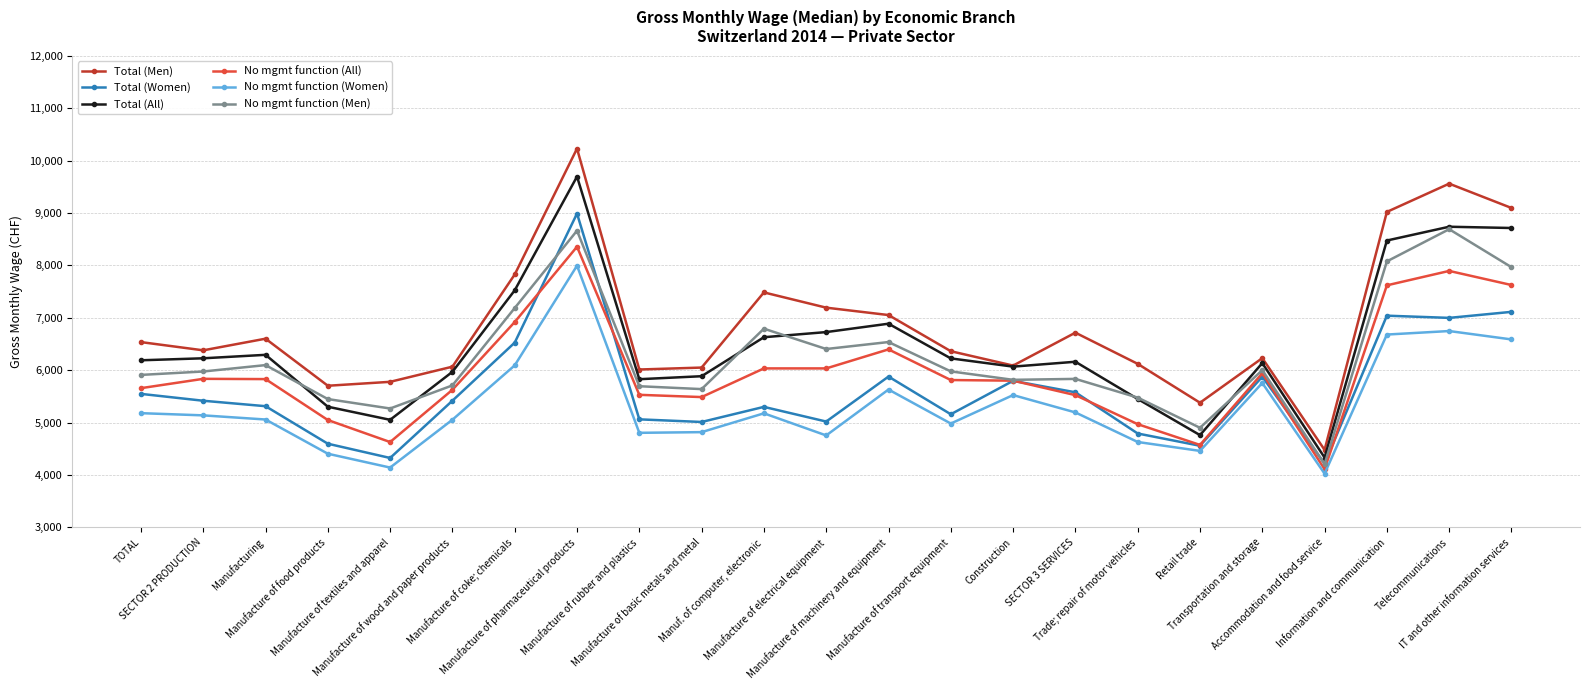

True or false: Total (Men) and Total (Women) intersect in this chart.

False